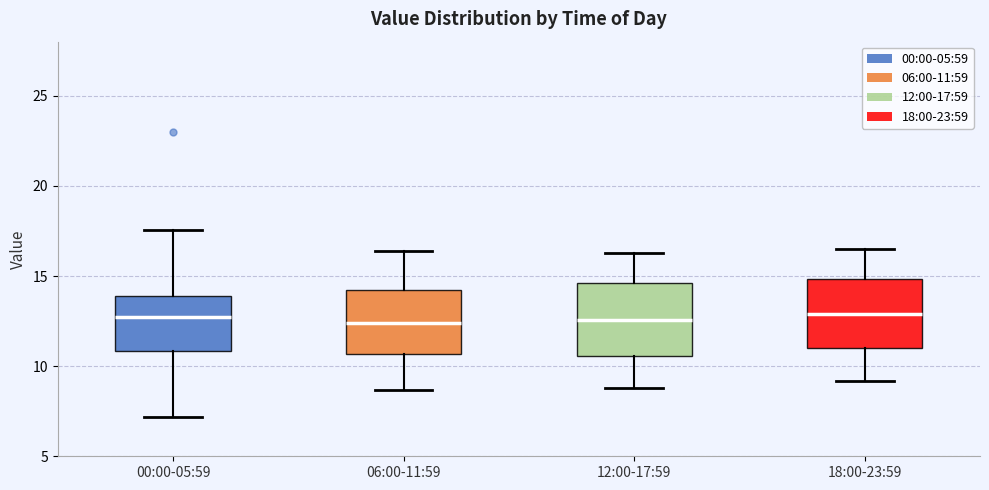

Reading left to right, transcribe this box plot: for each box, give where its median line is, the range the box spans, and where its two whiskers end, as read against the y-axis. The values are not printed on the chart, so give them approximately, as read against the axis.

00:00-05:59: median 13.0, box 11.0 to 14.0, whiskers 7.0 to 17.5
06:00-11:59: median 12.5, box 10.5 to 14.5, whiskers 8.5 to 16.5
12:00-17:59: median 12.5, box 10.5 to 14.5, whiskers 9.0 to 16.5
18:00-23:59: median 13.0, box 11.0 to 15.0, whiskers 9.0 to 16.5